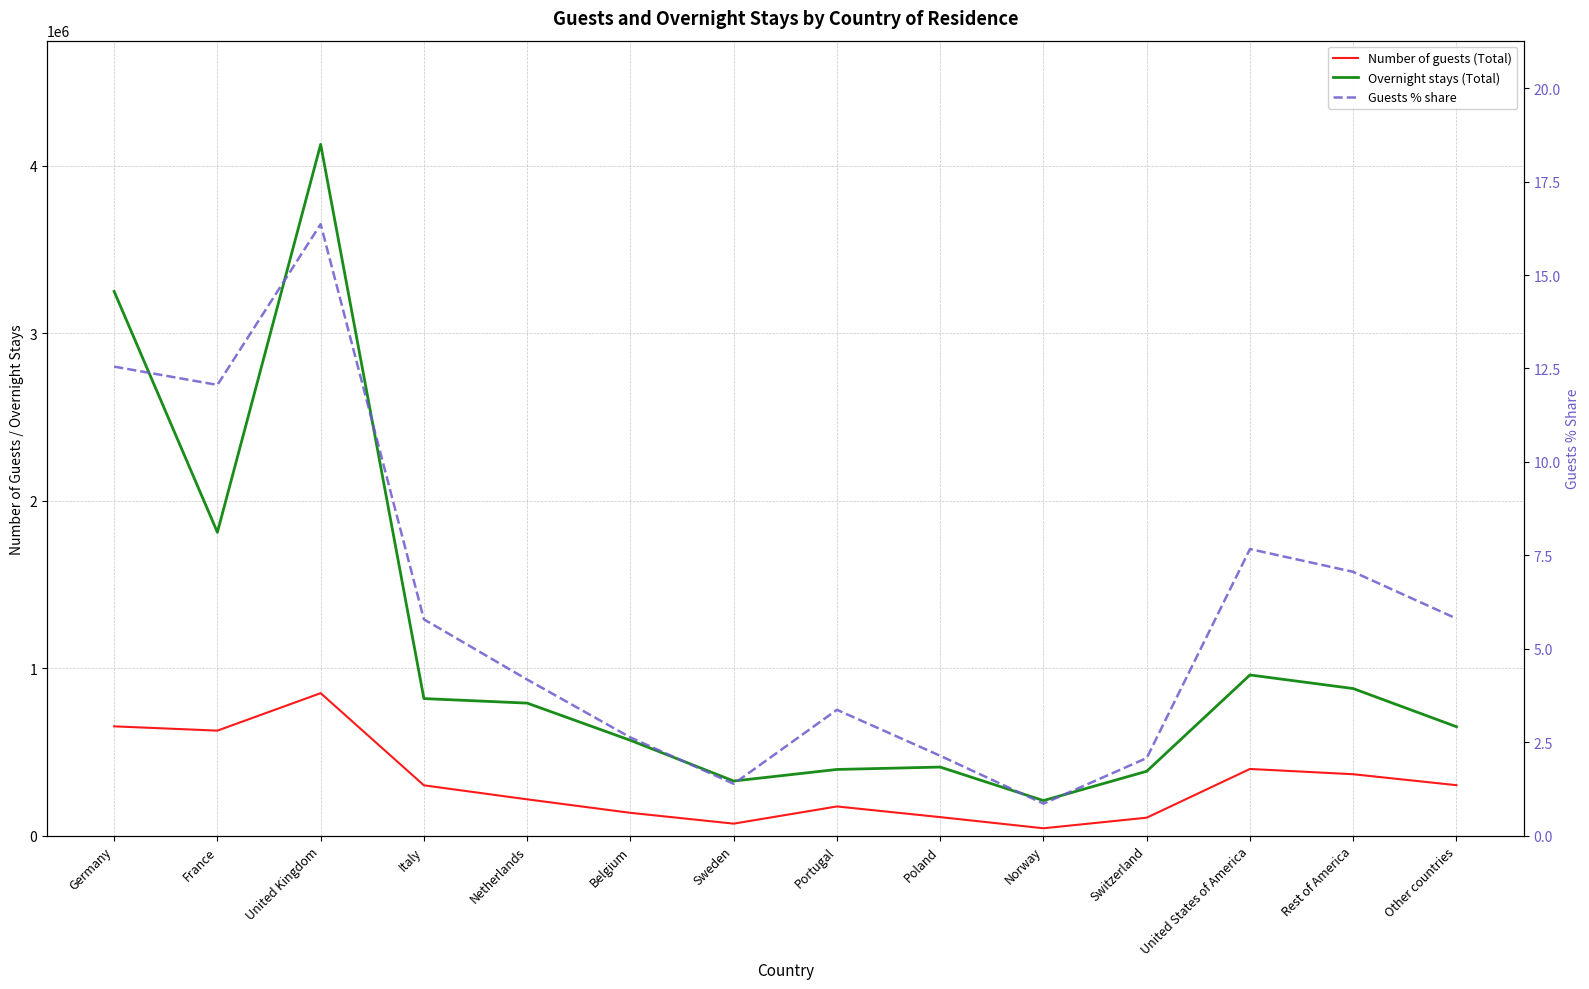

Which series changed the most between Germany and Sweden?

Overnight stays (Total)